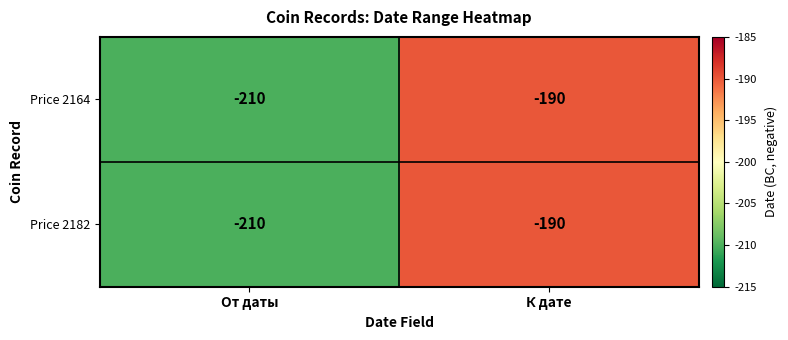

Reading right to left, list all the values displayed in this chart.

Price 2164: -190	-210
Price 2182: -190	-210